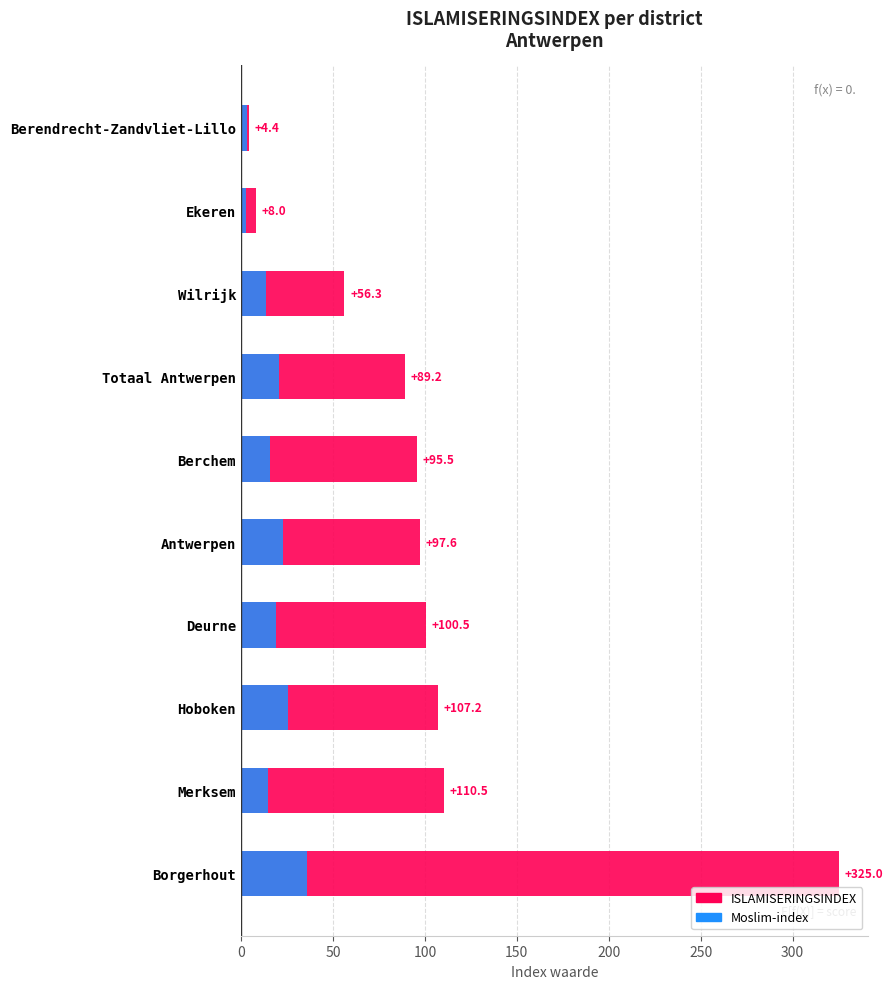

What is the sum of all Moslim-index values?

174.5